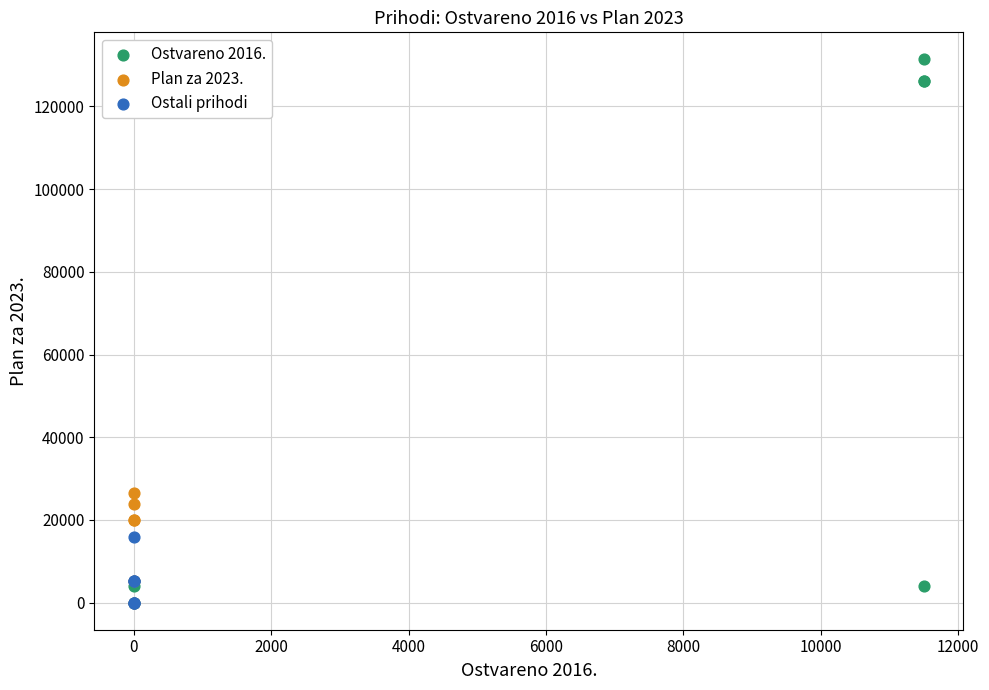

Which series has the widest spread of Y values?

Ostvareno 2016.